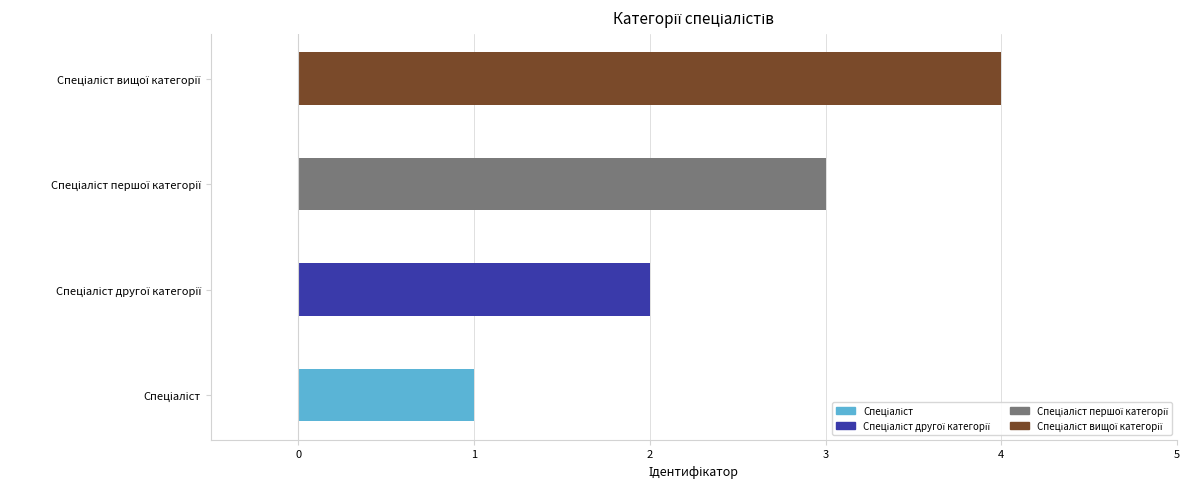

What is the greatest value displayed?

4